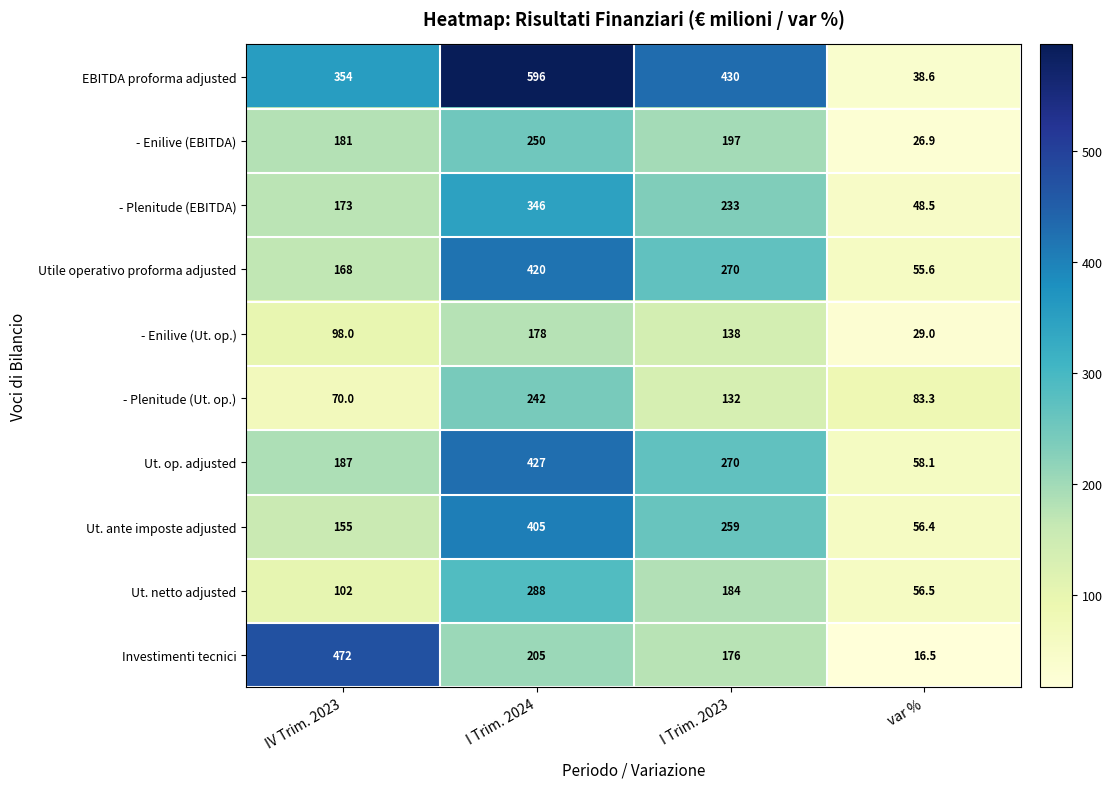

How many series are shown in this chart?

10